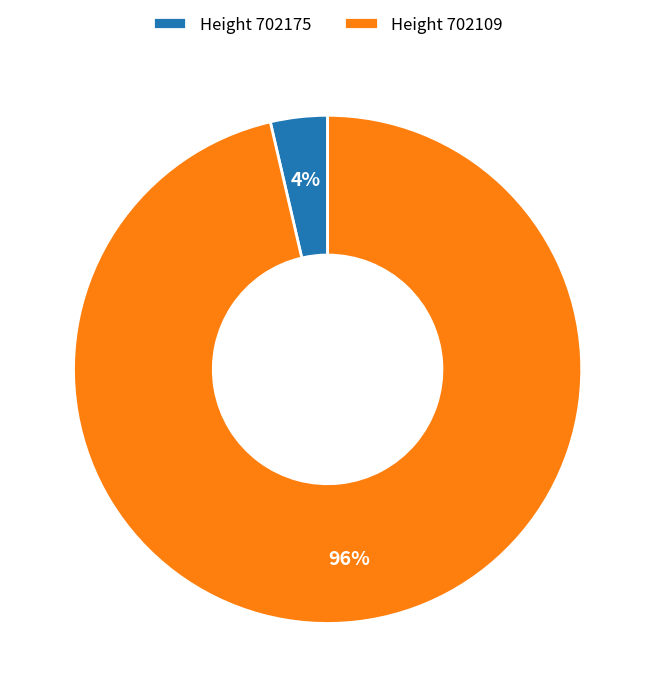

True or false: Height 702175 accounts for 11% of the total.

False